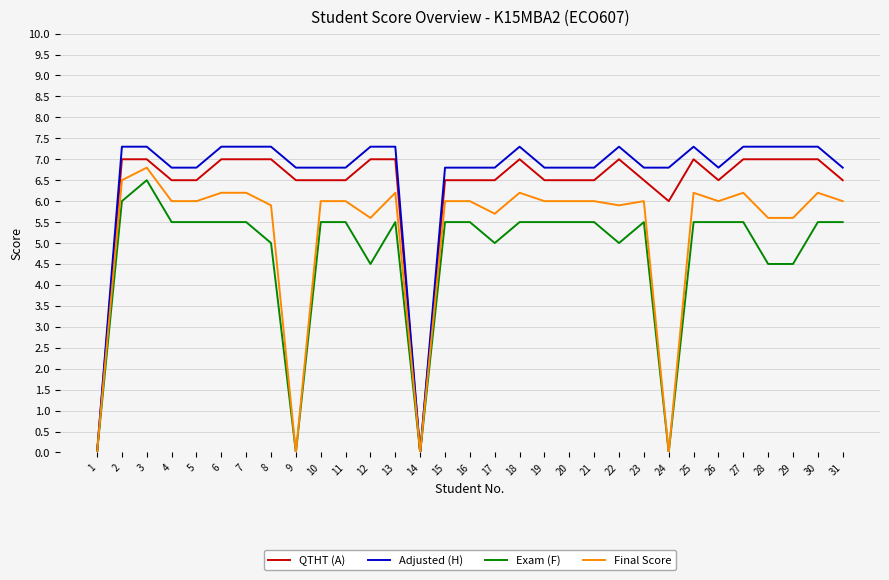

What is the highest value of the QTHT (A) series?

7.0